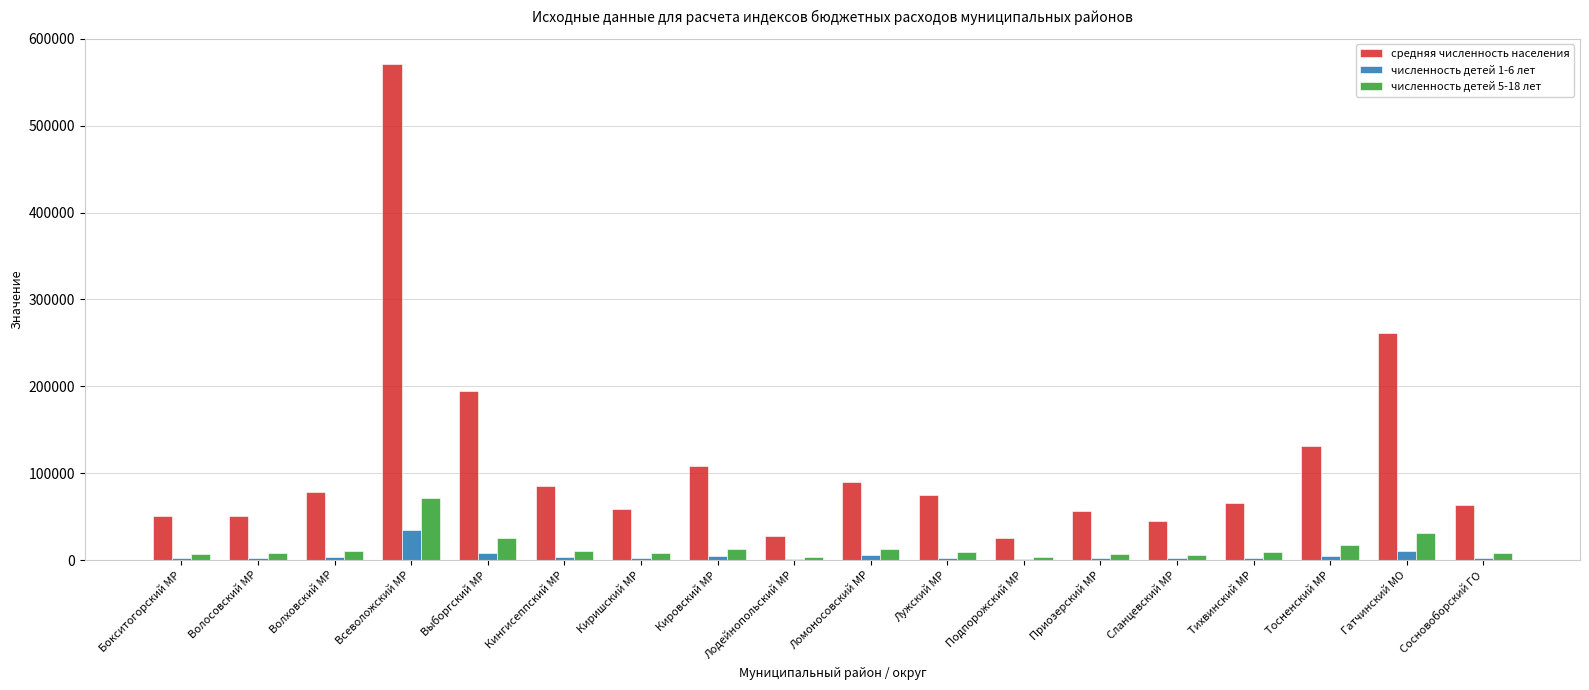

What is the sum of all численность детей 5-18 лет values?

261740.0